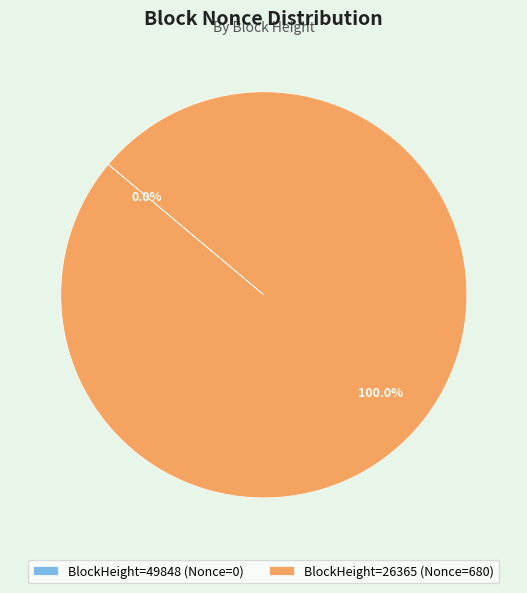

Which category accounts for the majority?

BlockHeight=26365 (Nonce=680)